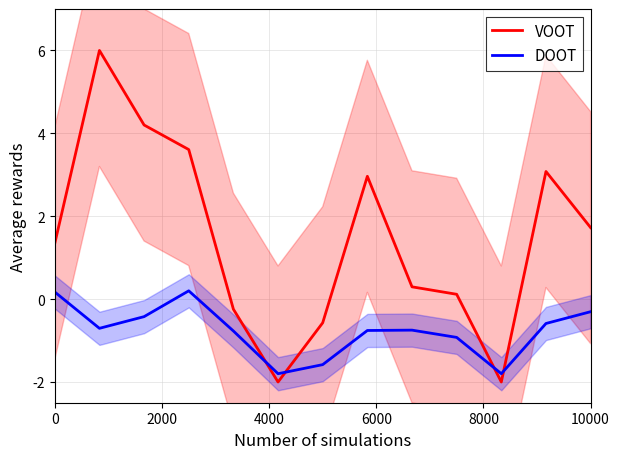

At how many categories does at least one series exceed 0?

9